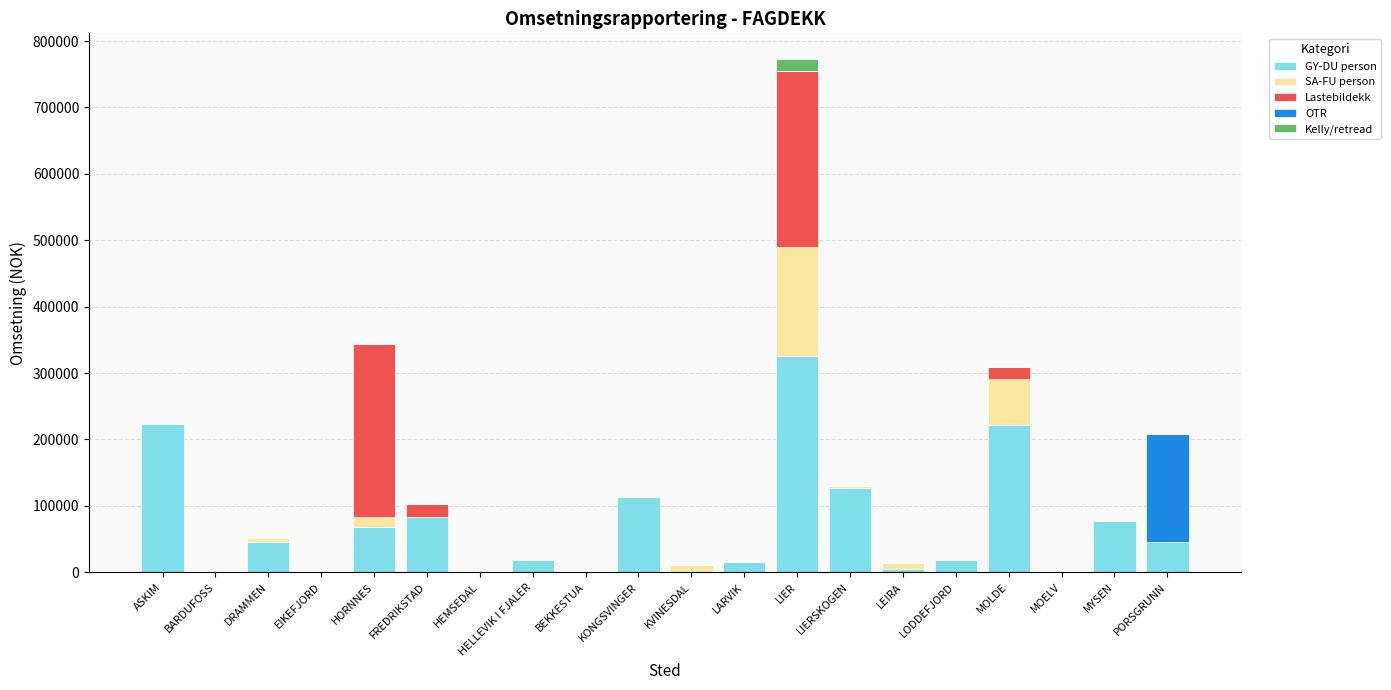

What is the total value across all series at MOLDE?

309011.4